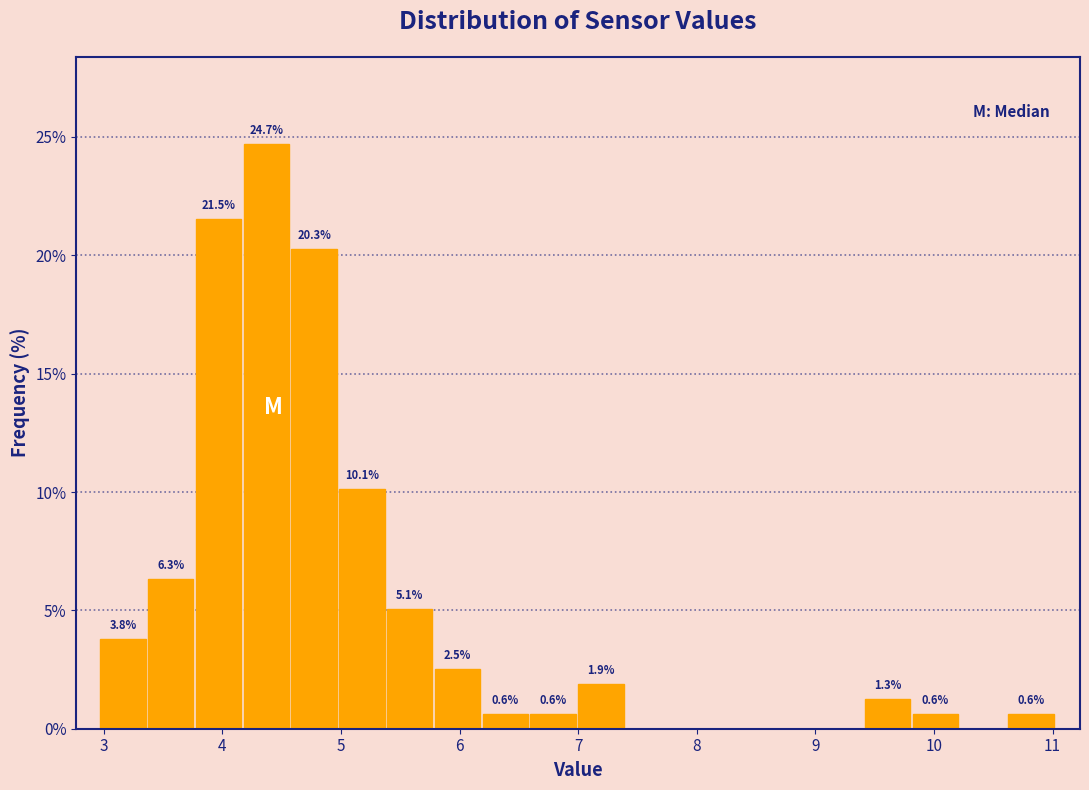

Which range on the x-axis has the tallest bar?

4.2 to 4.6